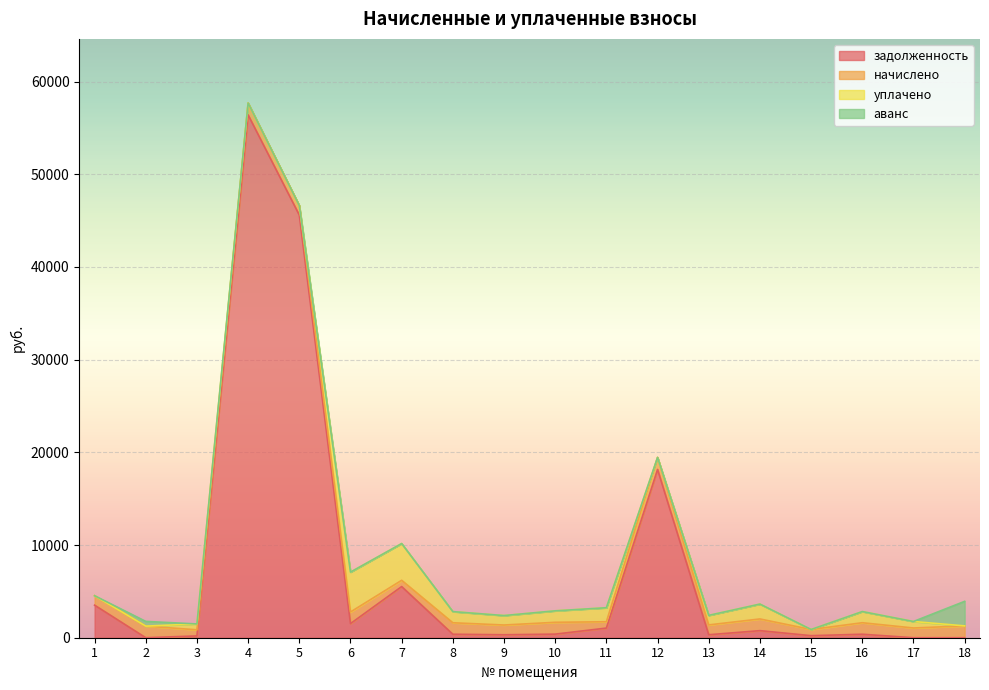

What is the spread (max minus min) of values at 13?

1061.4